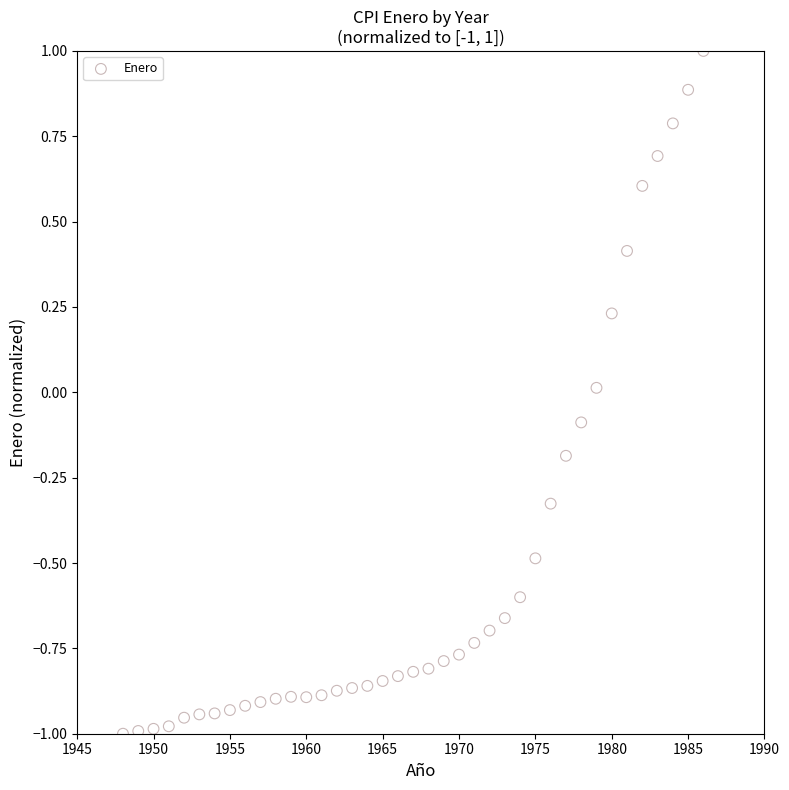

What is the range of X values (max minus min)?

38.0